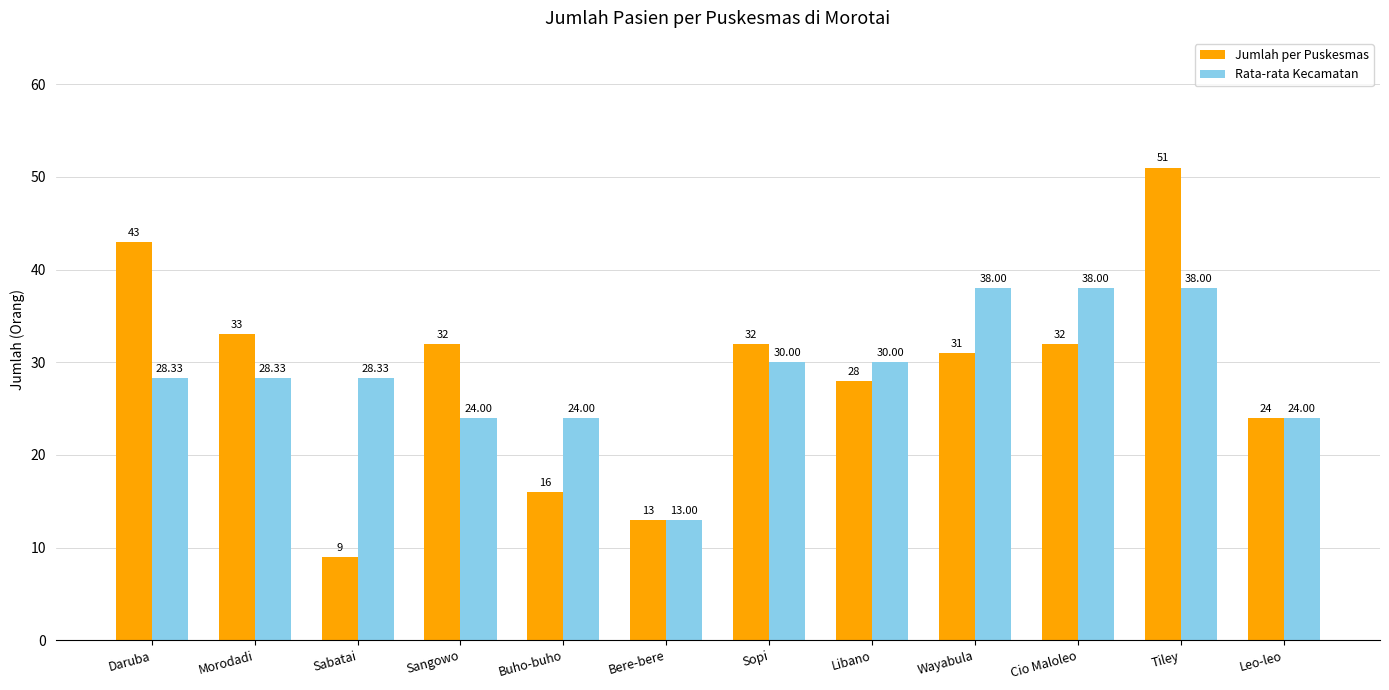

What is the maximum value shown in the chart?

51.0